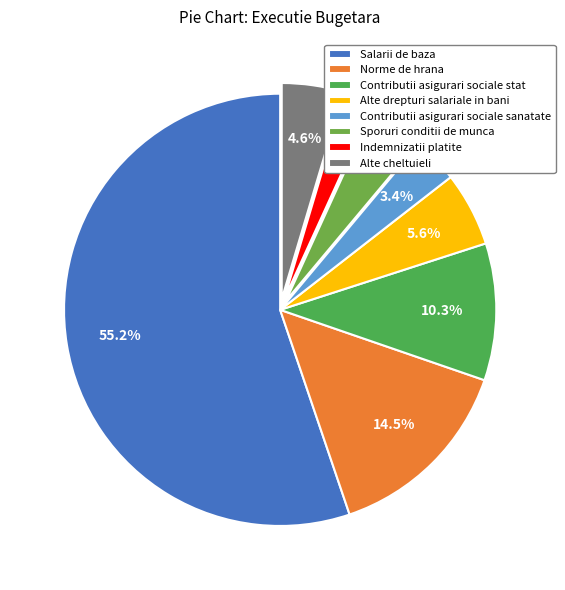

How many segments does this pie chart have?

8